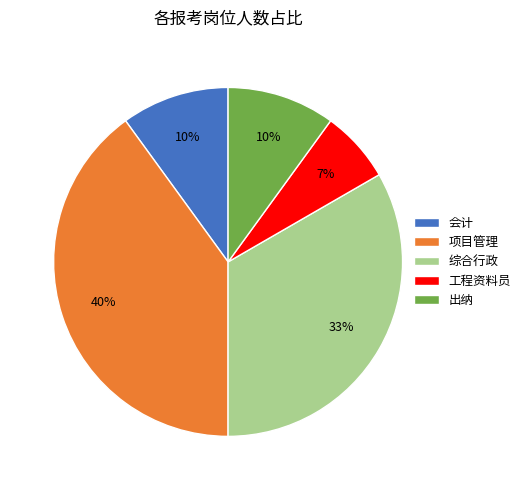

To the nearest percent, what is the combined percentage of 会计 and 出纳?

20%